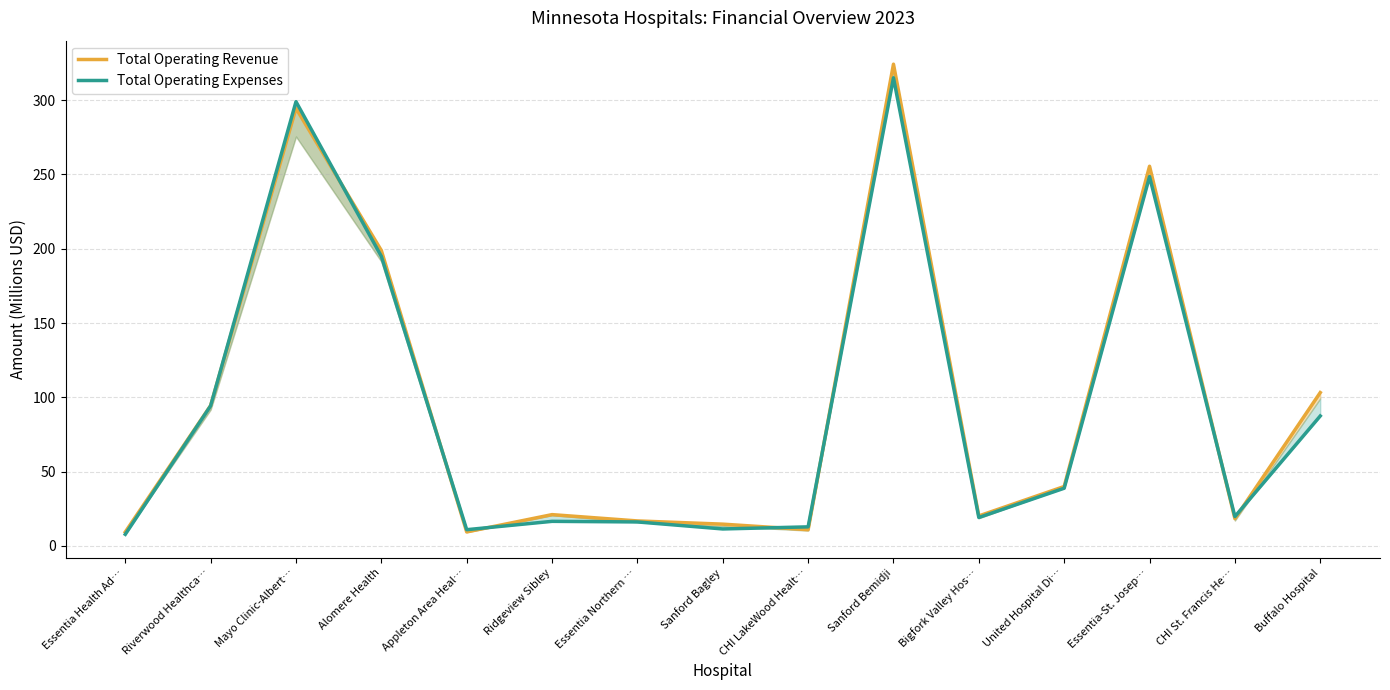

Rank the series at Bigfork Valley Hos… from lowest to highest value.

Total Operating Expenses, Total Operating Revenue